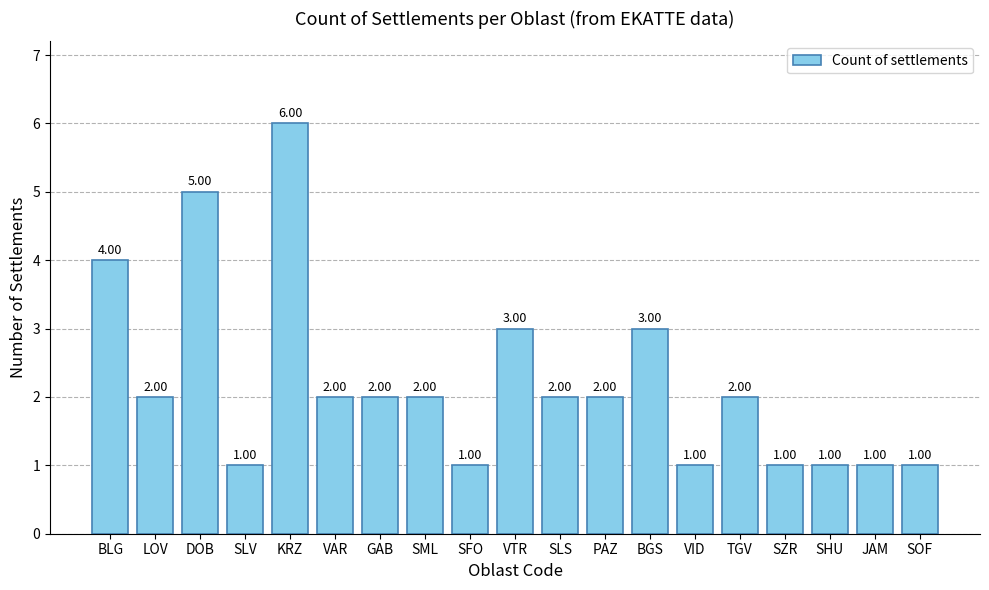

What is the smallest value displayed?

1